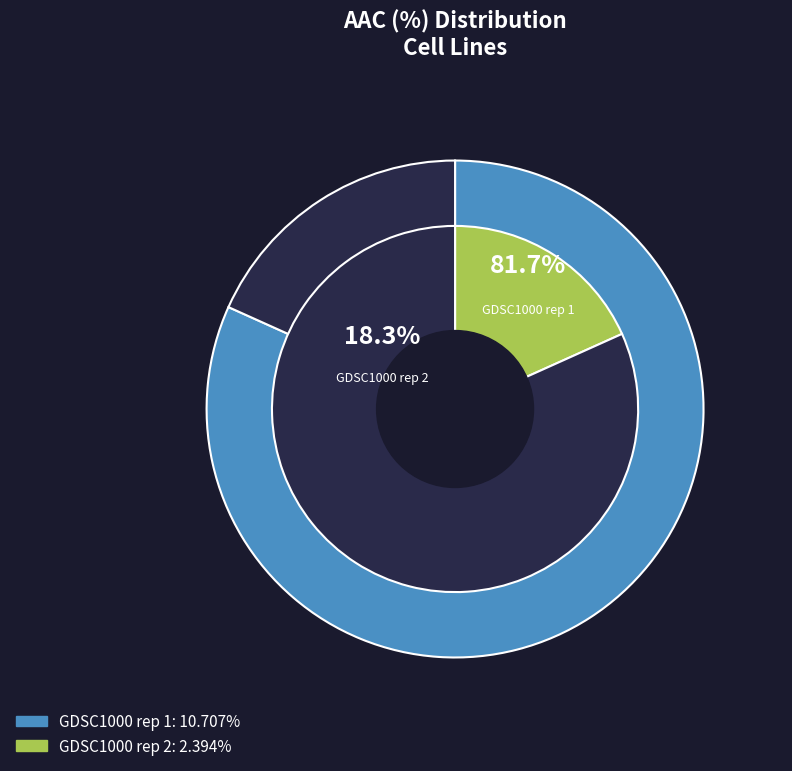

Is GDSC1000 rep 1 the majority of the pie?

Yes